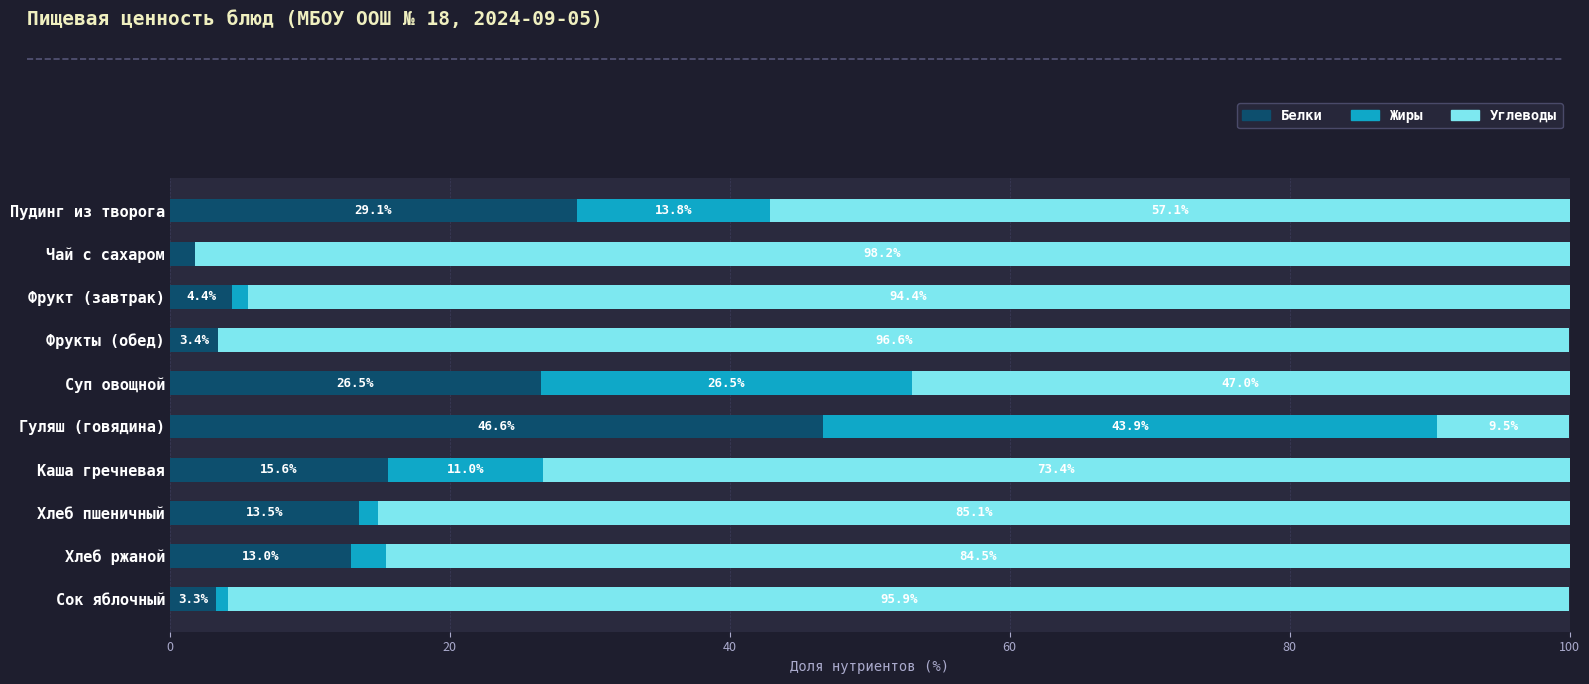

What is the sum of all Белки values?

157.2